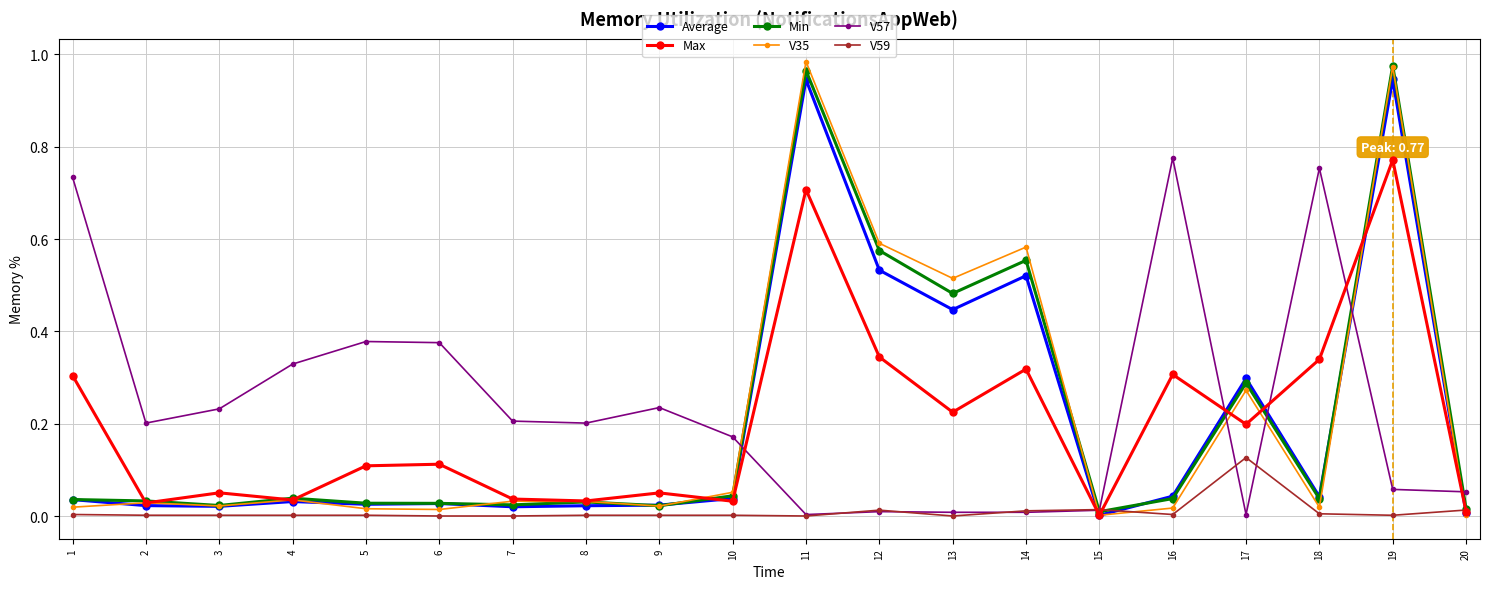

True or false: V35 has more than 1 interior local peaks.

True